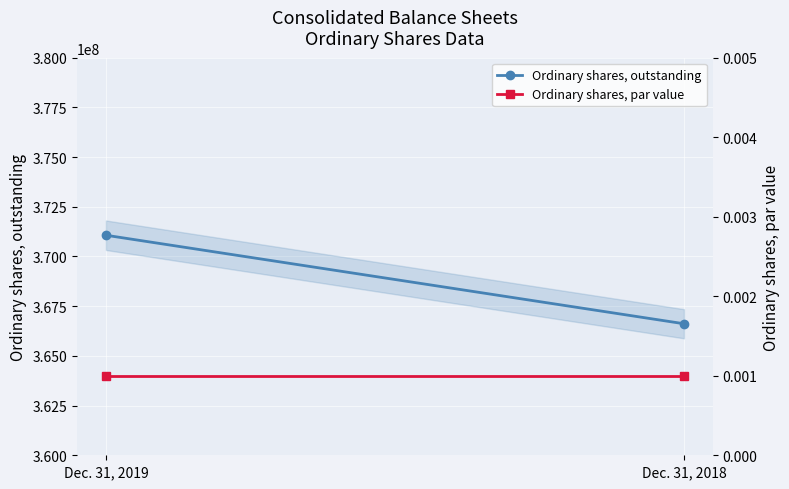

What is the value of the Ordinary shares, outstanding point at the 1st from the left?

371068436.0